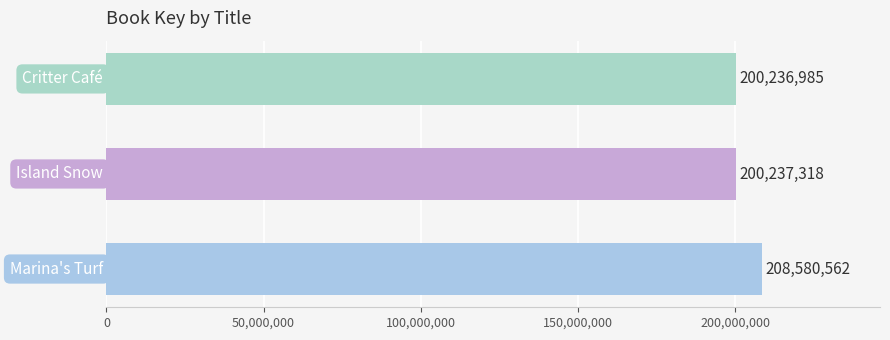

Reading bottom to top, transcribe all the data shown in this chart.

208580562	200237318	200236985